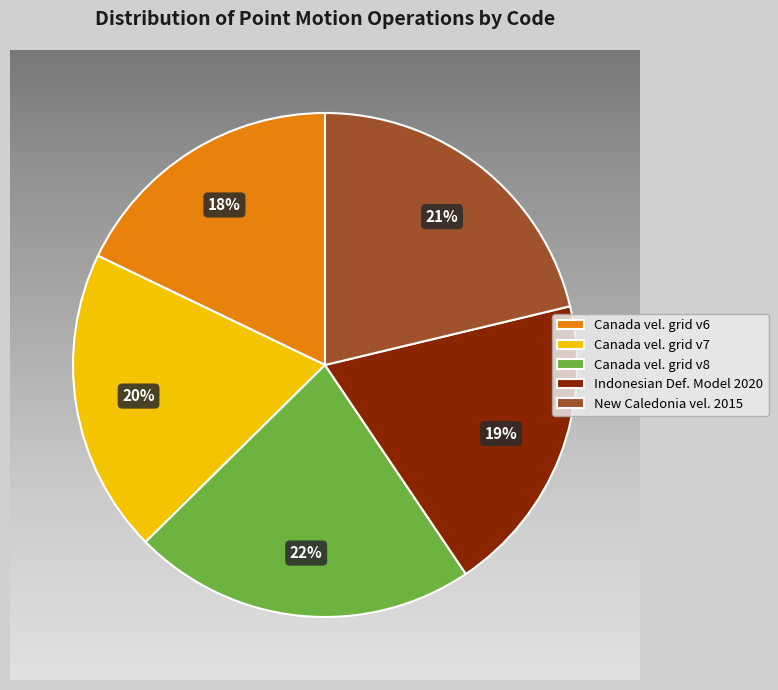

What is the largest slice in the pie chart?

Canada velocity grid v8